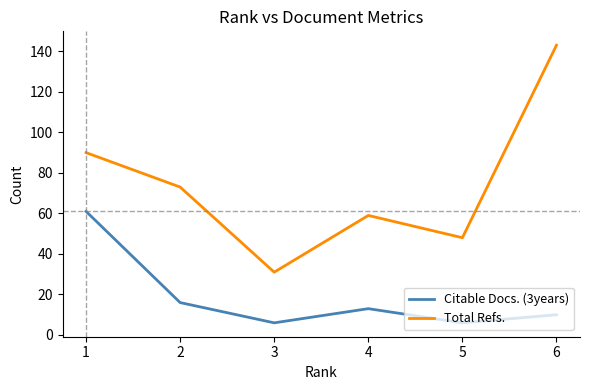

What is the difference between the highest and lowest values at 1?

29